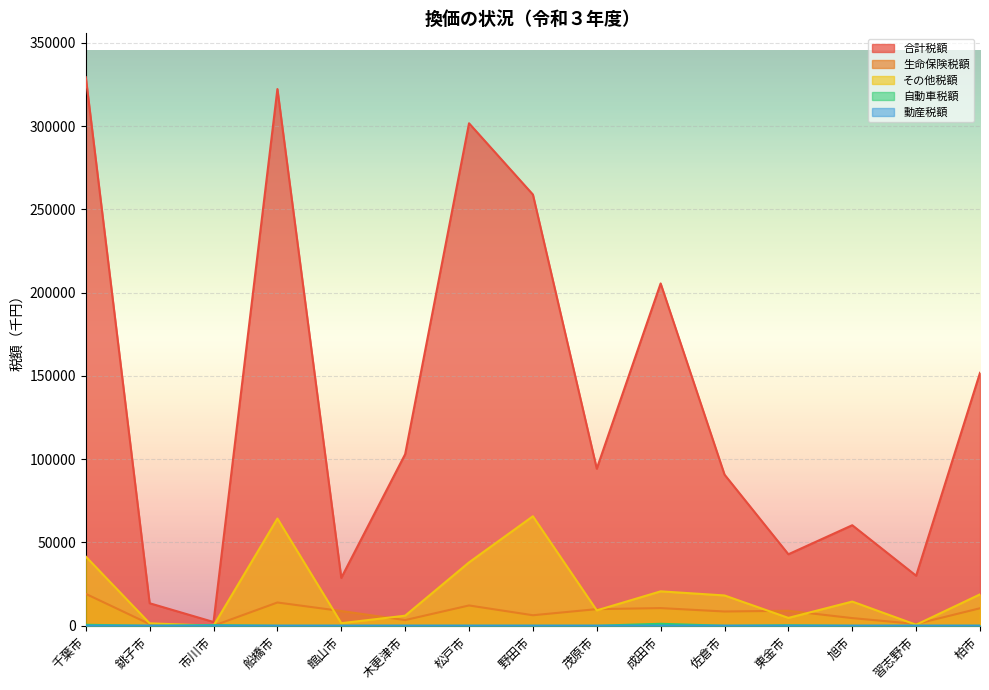

Between 銚子市 and 柏市, which series saw the biggest shift?

合計税額